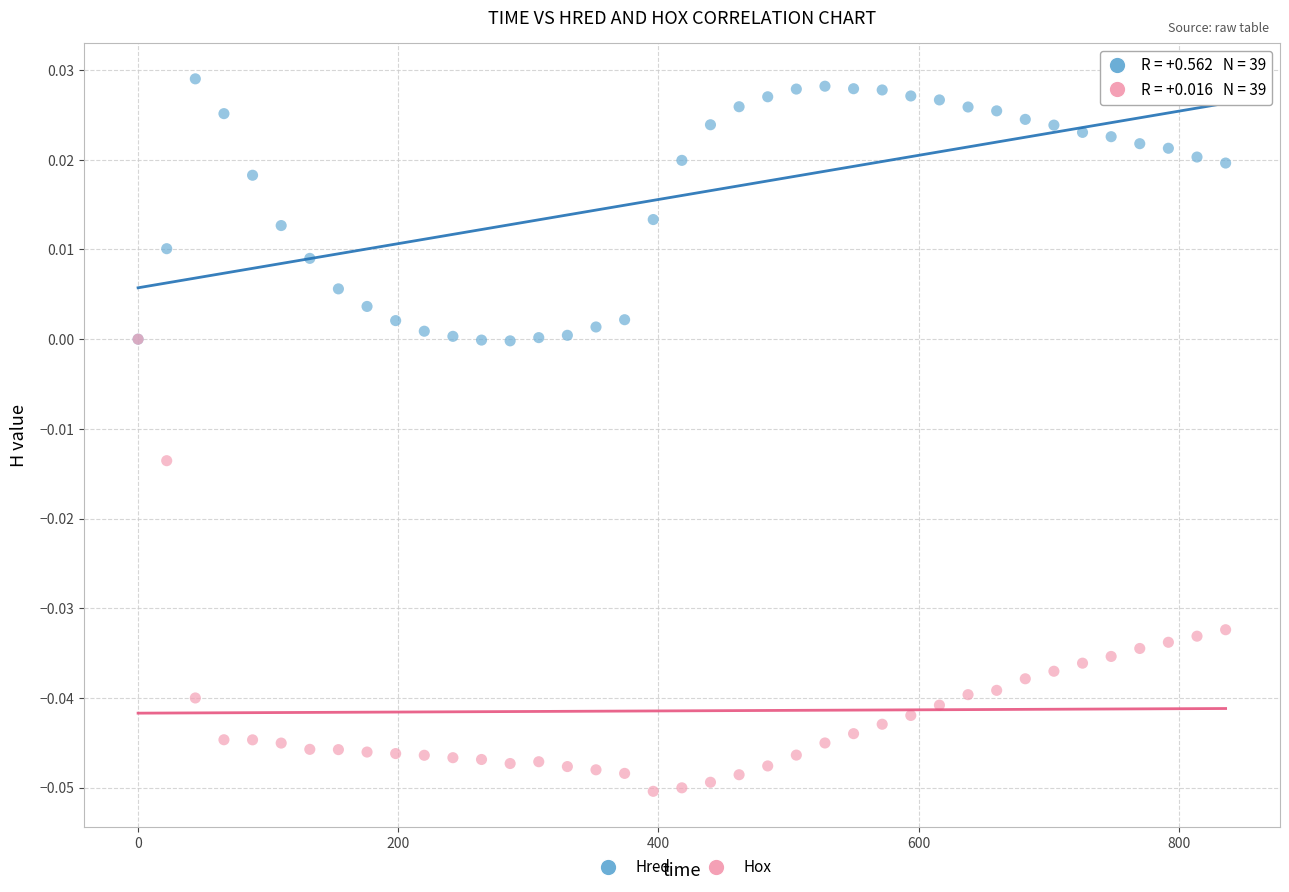

Which series contains the lowest Y value?

Hox